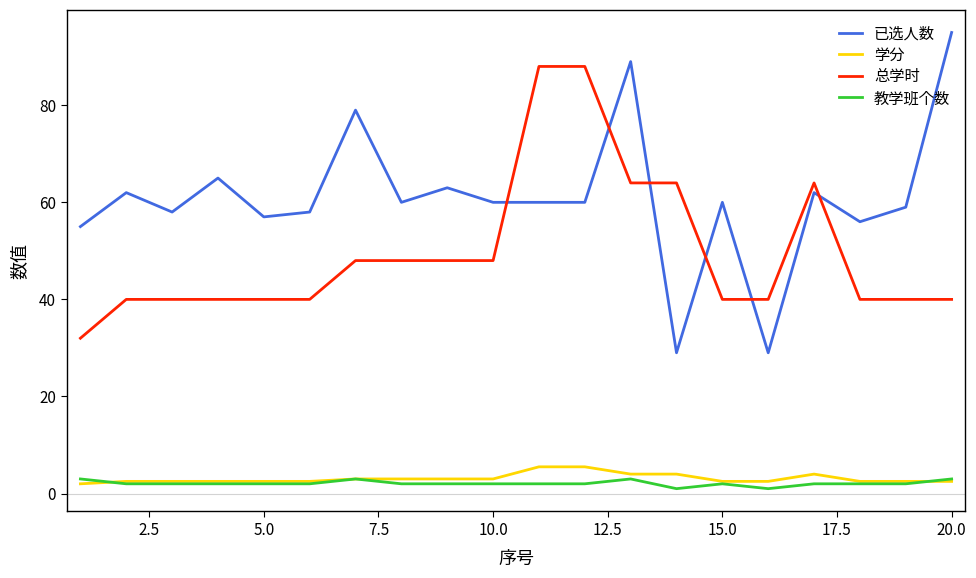

True or false: 已选人数 has more than 2 interior local peaks.

True